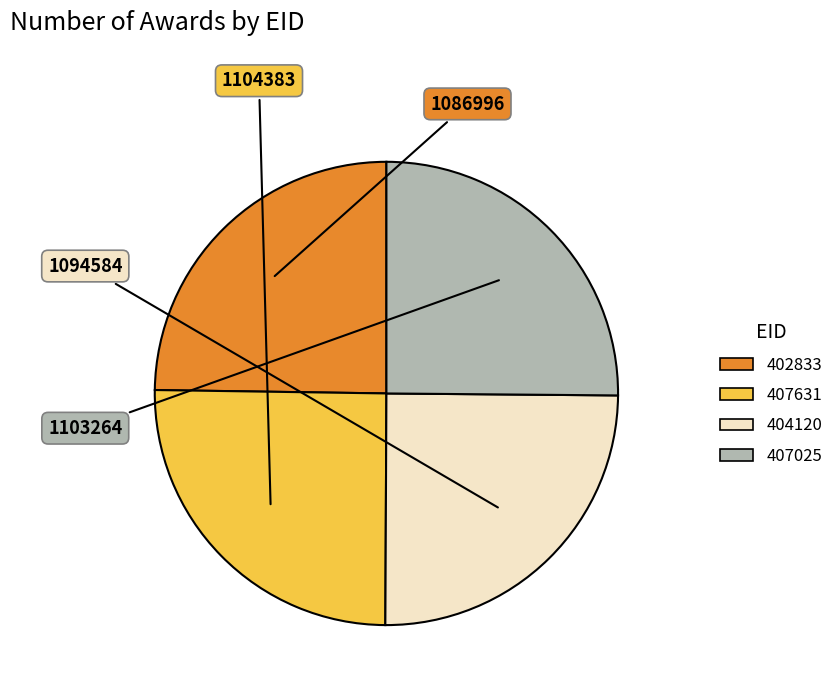

Does any single category account for the majority?

No